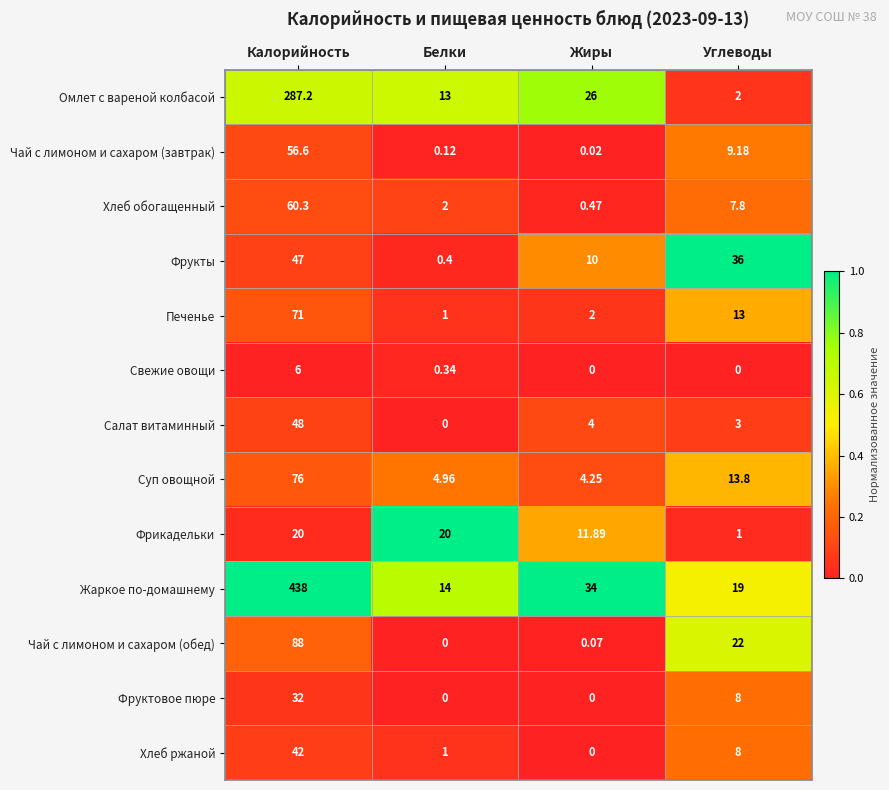

Which category has the lowest value in the Чай с лимоном и сахаром (обед) series?

Белки